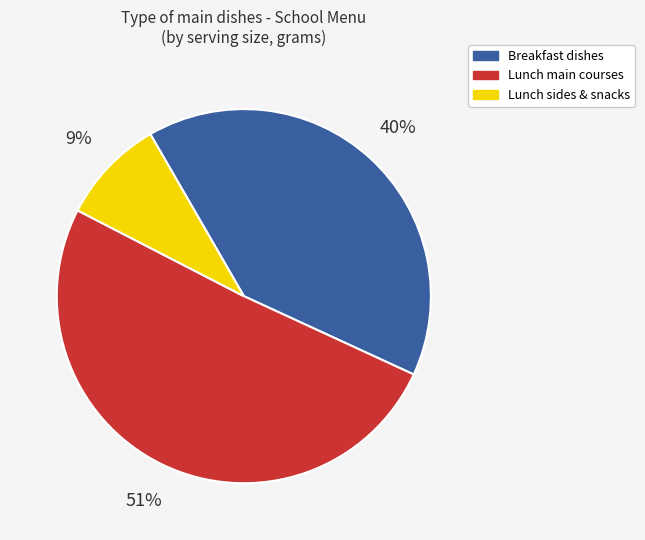

To the nearest percent, what percentage of the pie is Lunch sides & snacks?

9%